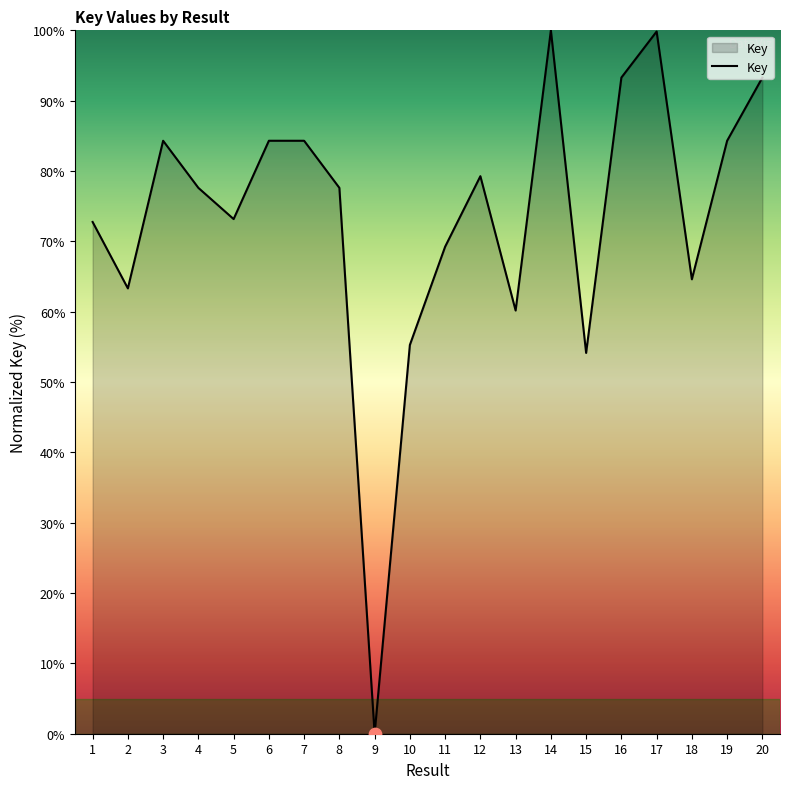

Between 1 and 10, which is larger?

1